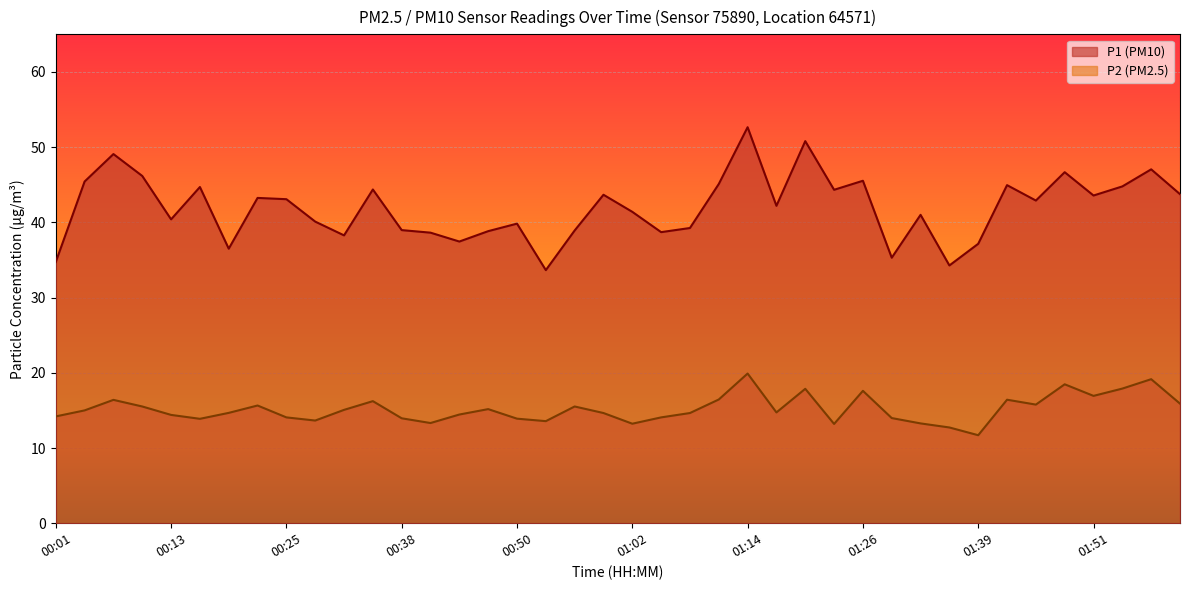

True or false: P2 and P1 cross at least once.

False